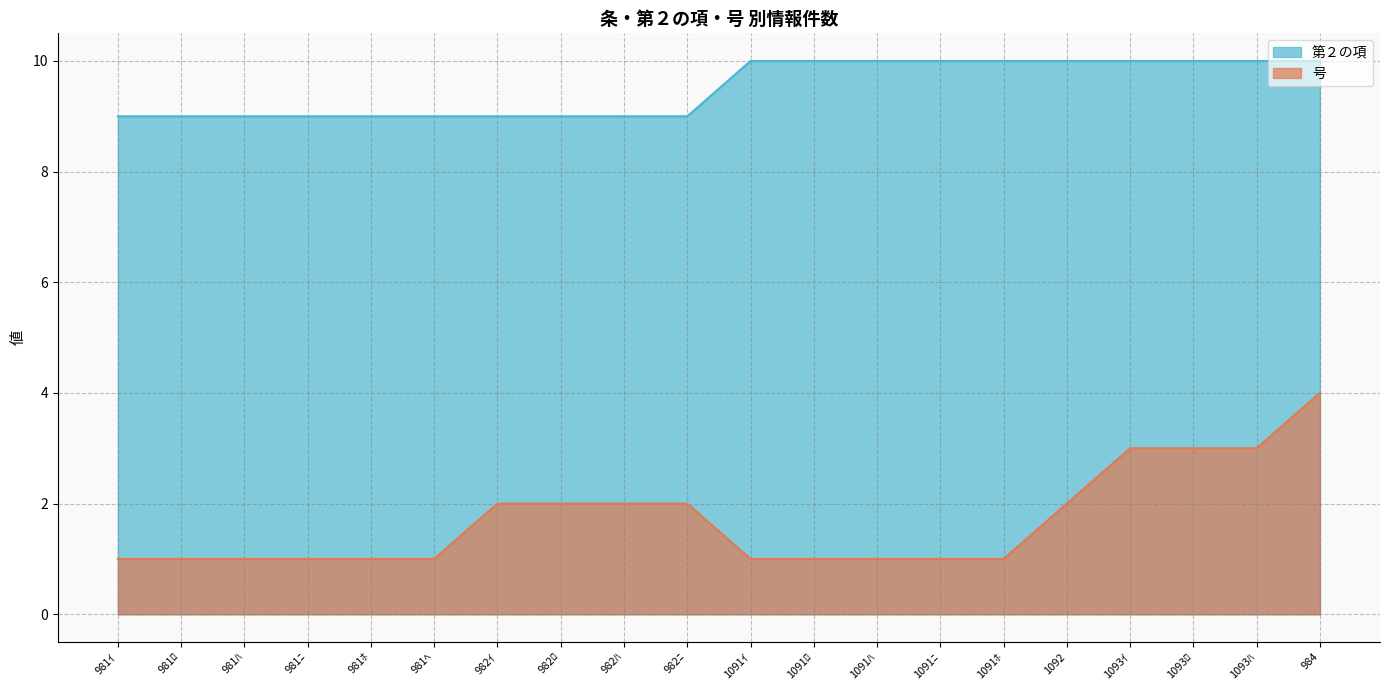

True or false: 号 and 第２の項 intersect in this chart.

False